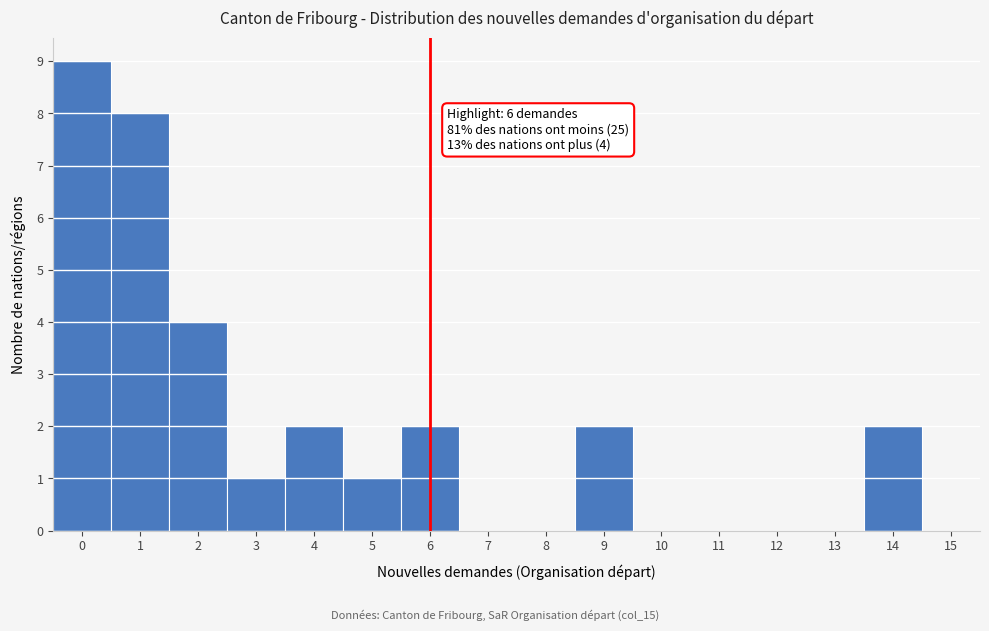

Over which range of the x-axis is the bar tallest?

-0.5 to 0.5